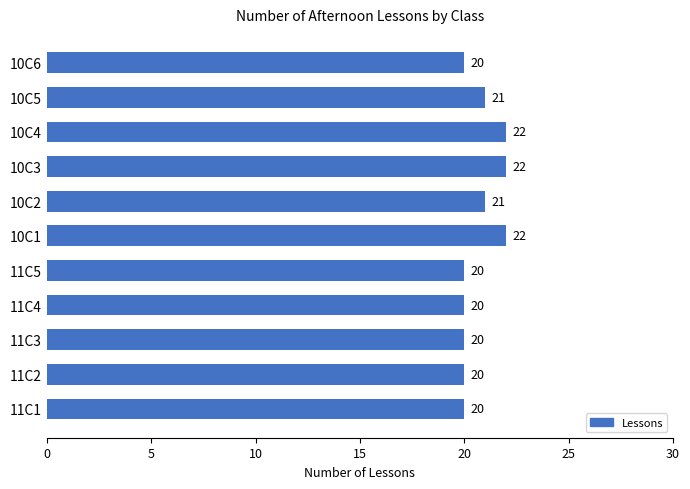

How many values are between 20 and 22?

11